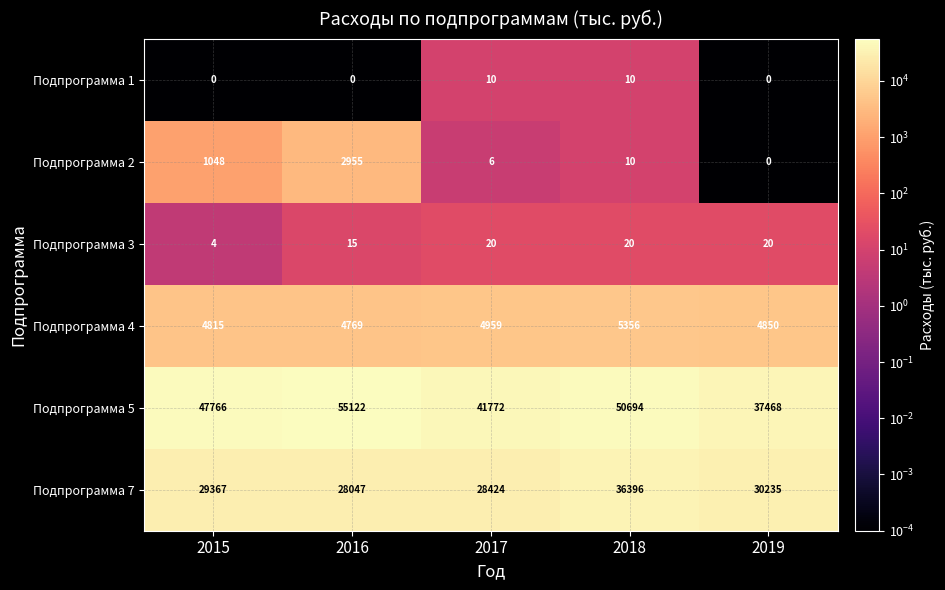

What is the lowest value of the Подпрограмма 5 series?

37468